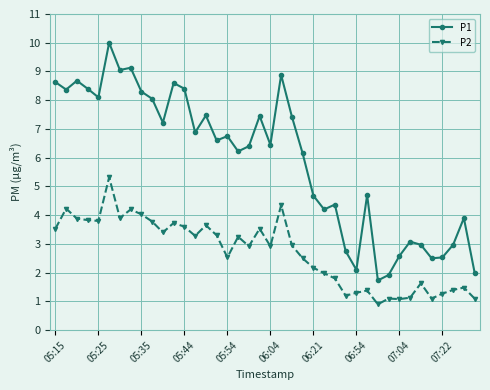

Which series has the largest range (max minus min)?

P1